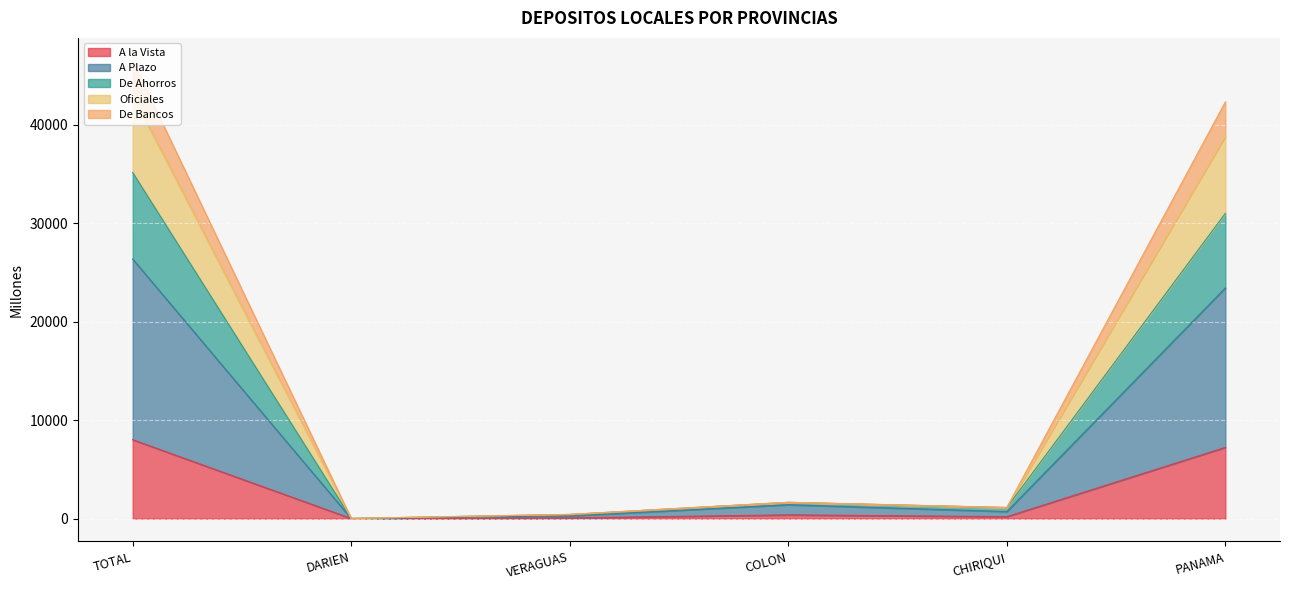

The A la Vista series shows 8011.1 at TOTAL. True or false?

True